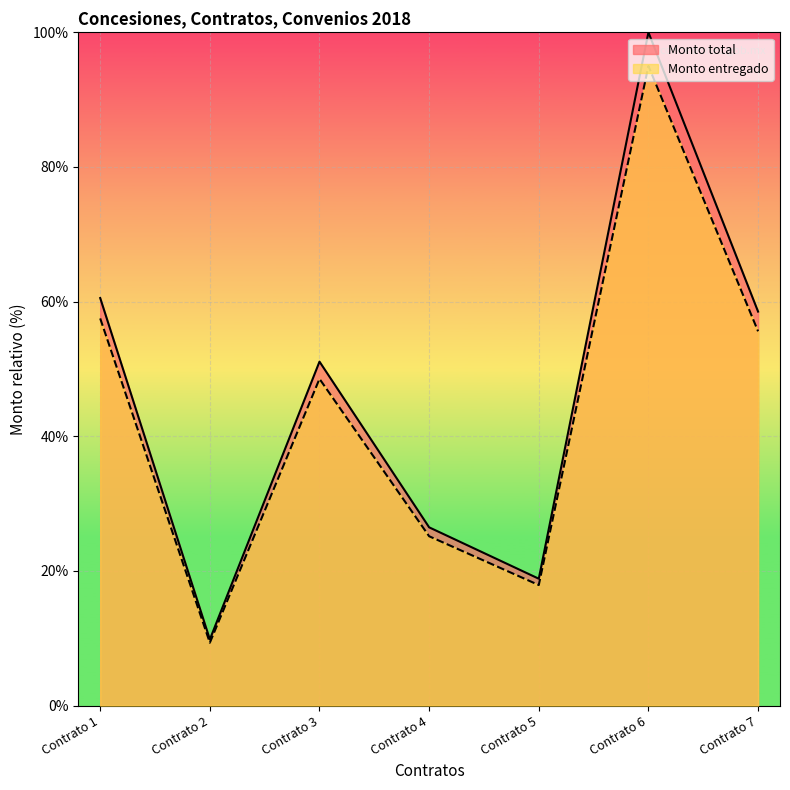

What is the sum of the Monto entregado values at Contrato 1 and Contrato 4?

82.7